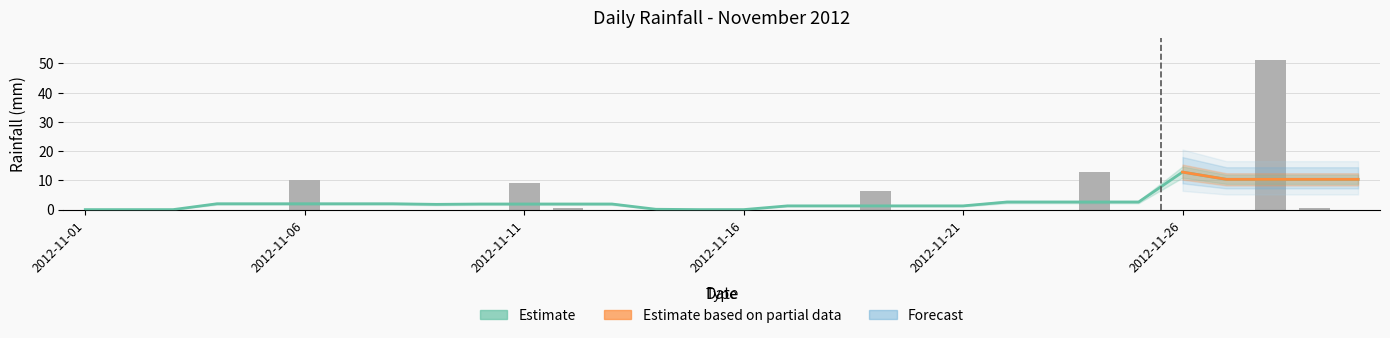

Rank the categories by value from lowest to highest.

2012-11-01, 2012-11-02, 2012-11-03, 2012-11-04, 2012-11-05, 2012-11-07, 2012-11-08, 2012-11-09, 2012-11-10, 2012-11-13, 2012-11-14, 2012-11-15, 2012-11-16, 2012-11-17, 2012-11-18, 2012-11-20, 2012-11-21, 2012-11-22, 2012-11-23, 2012-11-25, 2012-11-26, 2012-11-27, 2012-11-30, 2012-11-12, 2012-11-29, 2012-11-19, 2012-11-11, 2012-11-06, 2012-11-24, 2012-11-28